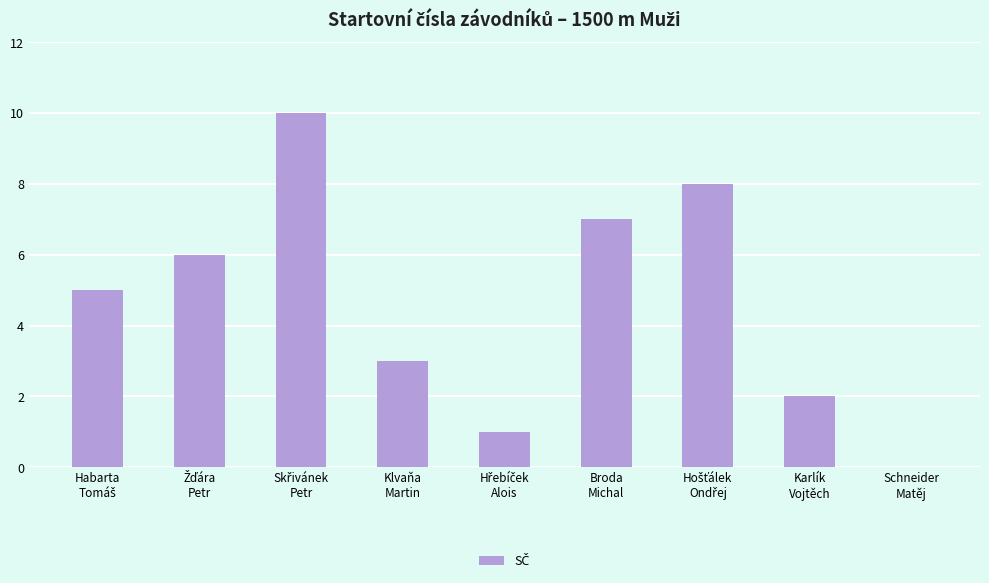

What is the maximum value shown in the chart?

10